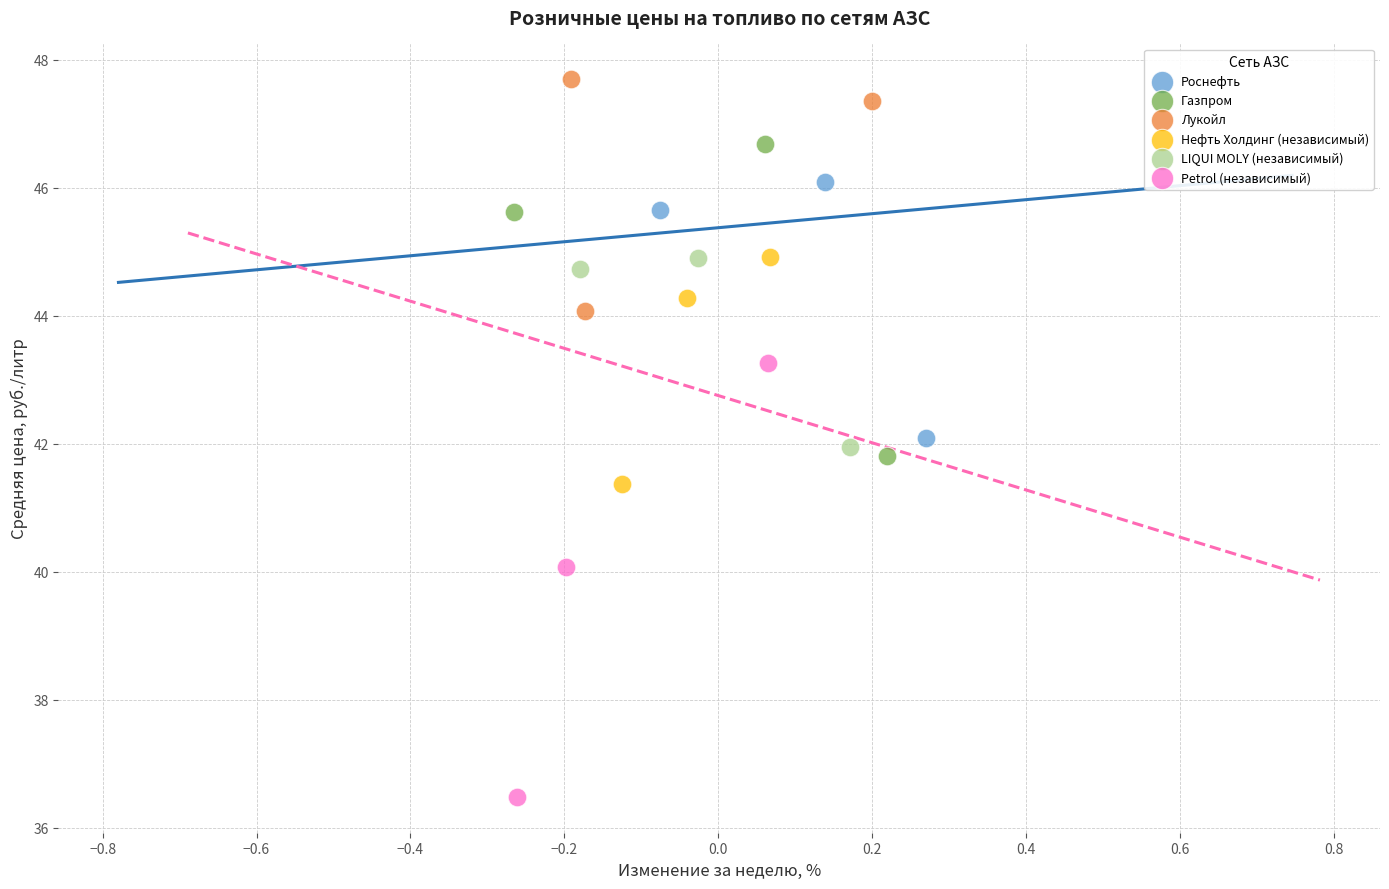

Which series contains the highest Y value?

Лукойл